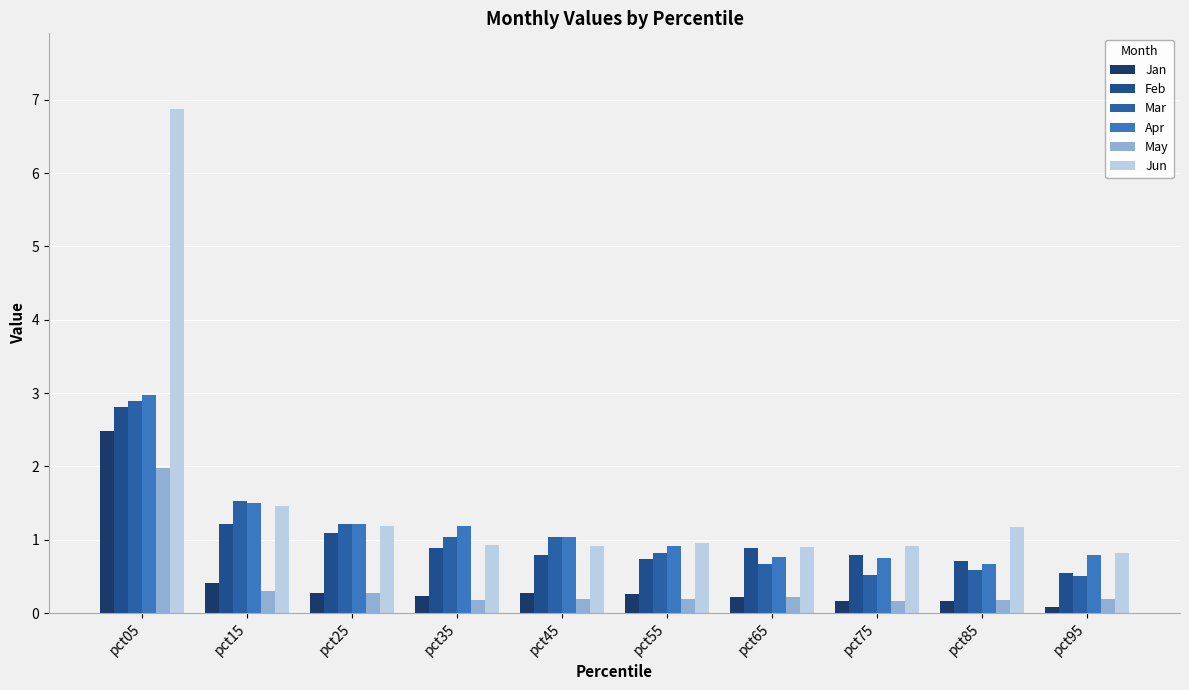

How many categories are shown in the chart?

10